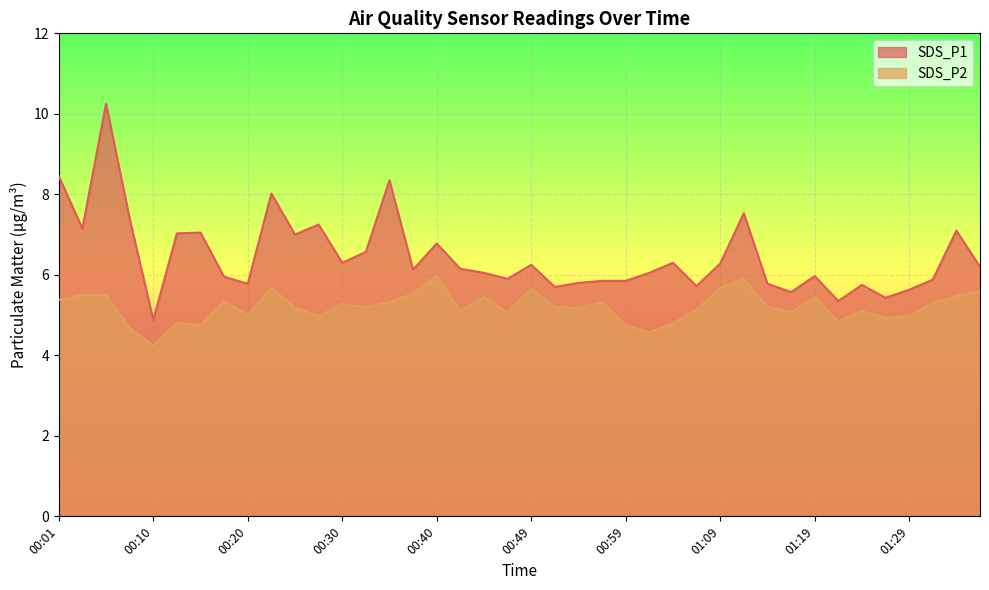

True or false: SDS_P1 and SDS_P2 cross at least once.

False